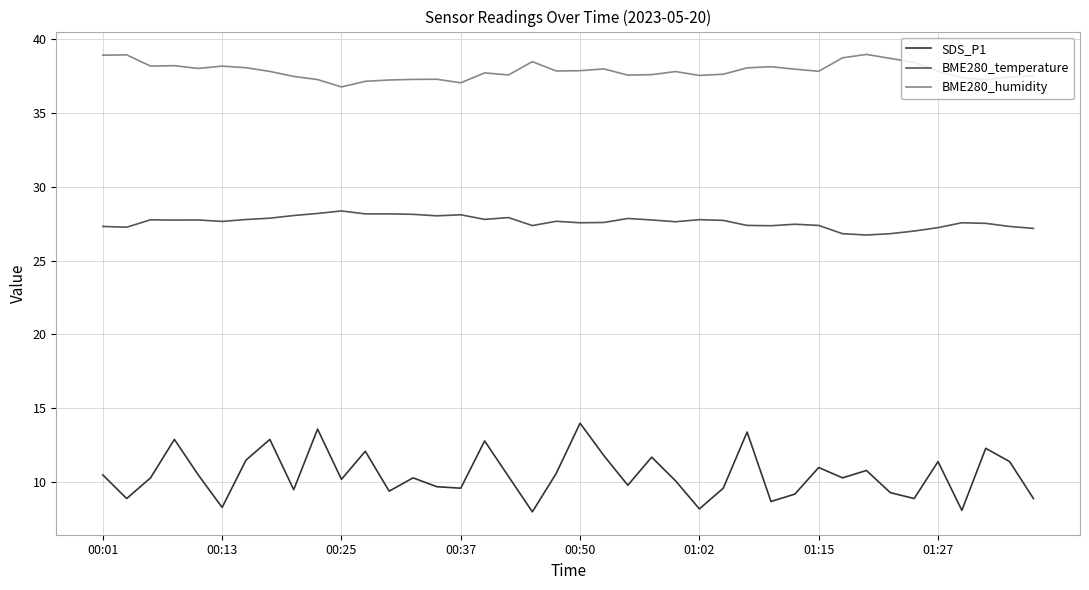

Which series has the widest spread of values?

SDS_P1